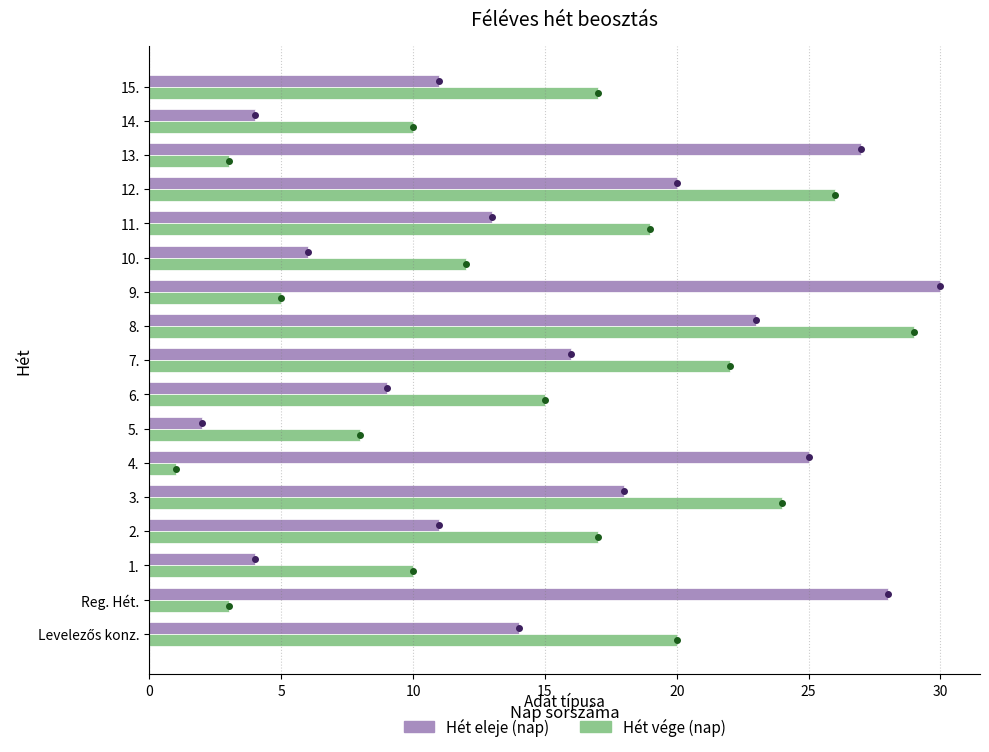

What is the difference between the maximum and minimum values in the Hét eleje (nap) series?

28